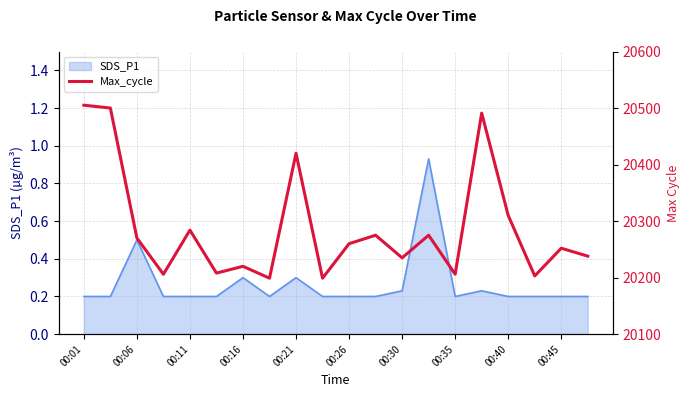

True or false: SDS_P1 has a value of 0.5 at 00:21.

False